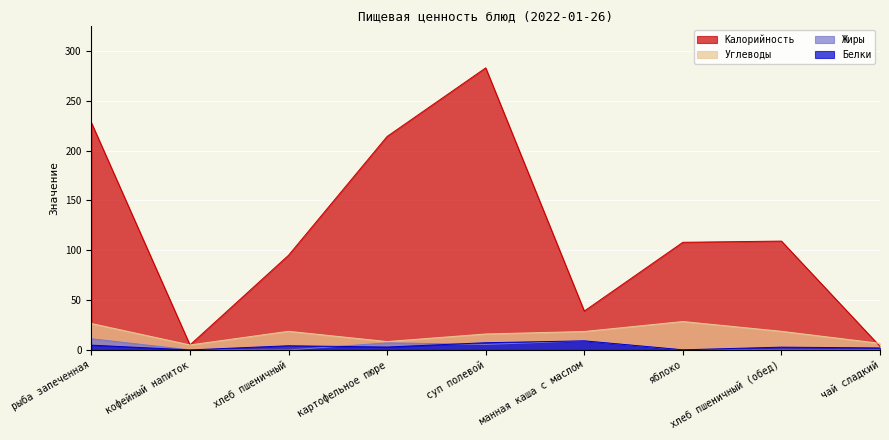

Where do Белки and Жиры first cross each other?

кофейный напиток and хлеб пшеничный